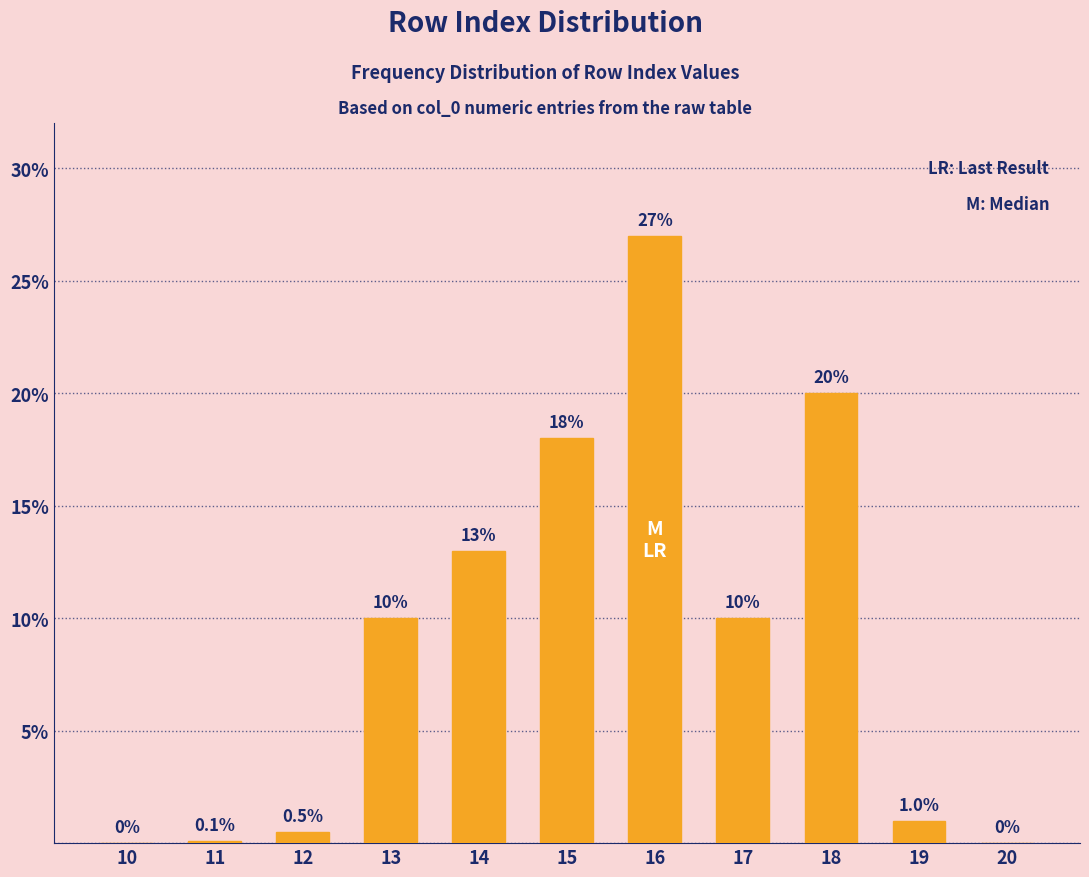

Reading right to left, what are all the values shown in this chart?

20=0.0	19=1.0	18=20.0	17=10.0	16=27.0	15=18.0	14=13.0	13=10.0	12=0.5	11=0.1	10=0.0